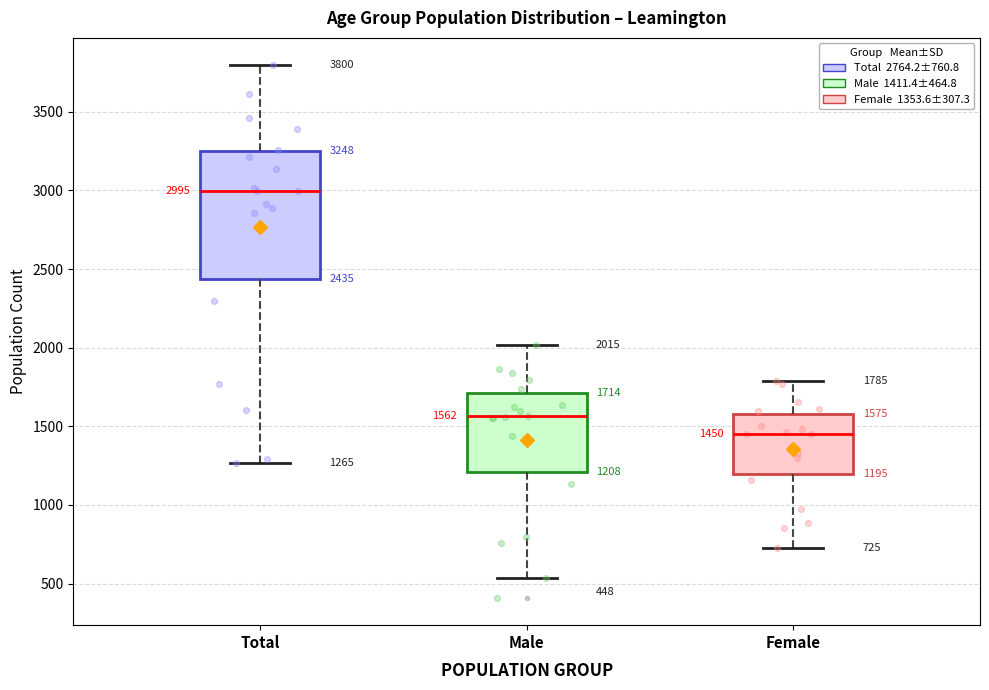

Which box's median line is the lowest?

Female